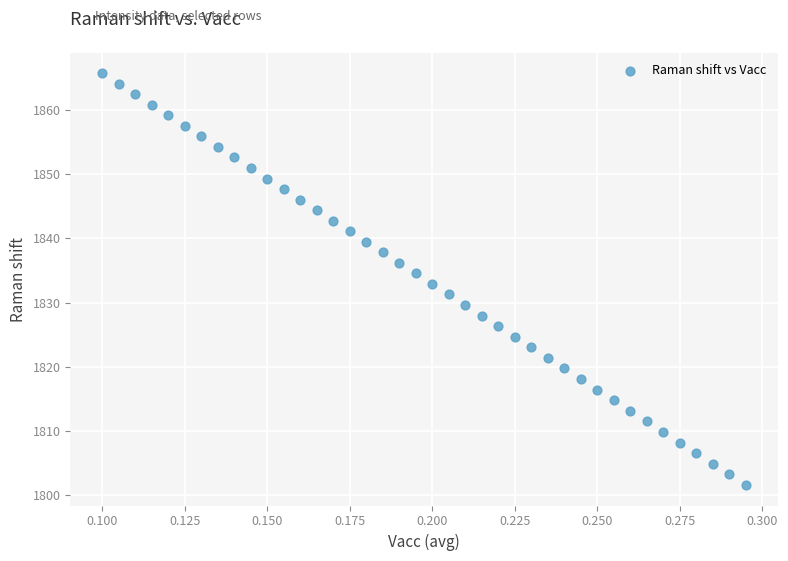

How many points are shown in the scatter plot?

40